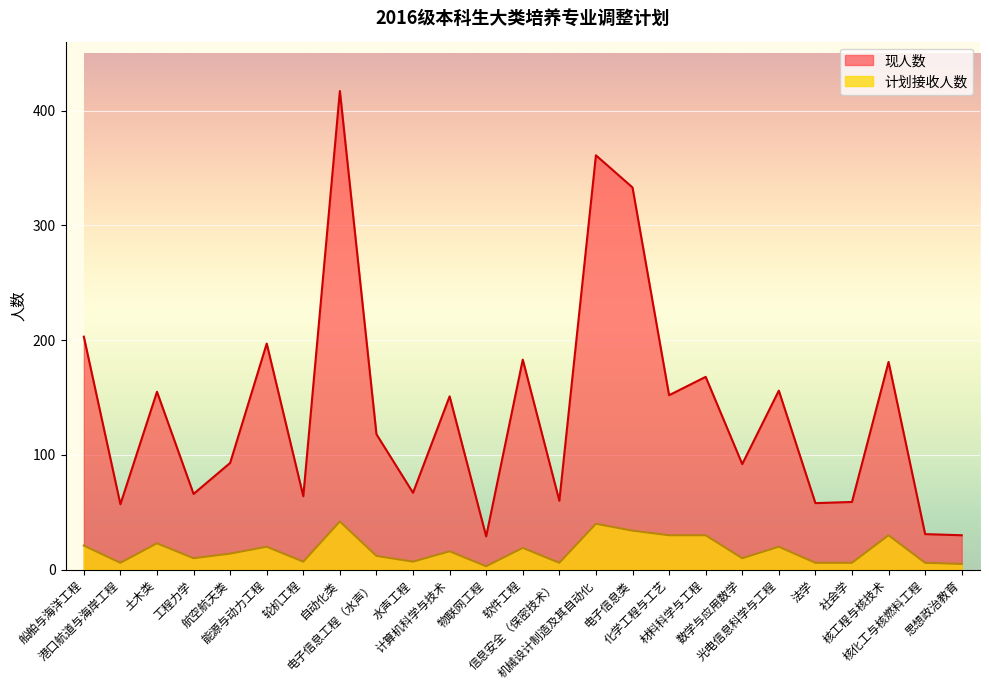

Reading left to right, what are all the values shown in this chart?

现人数: 203	57	155	66	93	197	64	417	118	67	151	29	183	60	361	333	152	168	92	156	58	59	181	31	30
计划接收人数: 21	6	23	10	14	20	7	42	12	7	16	3	19	6	40	34	30	30	10	20	6	6	30	6	5